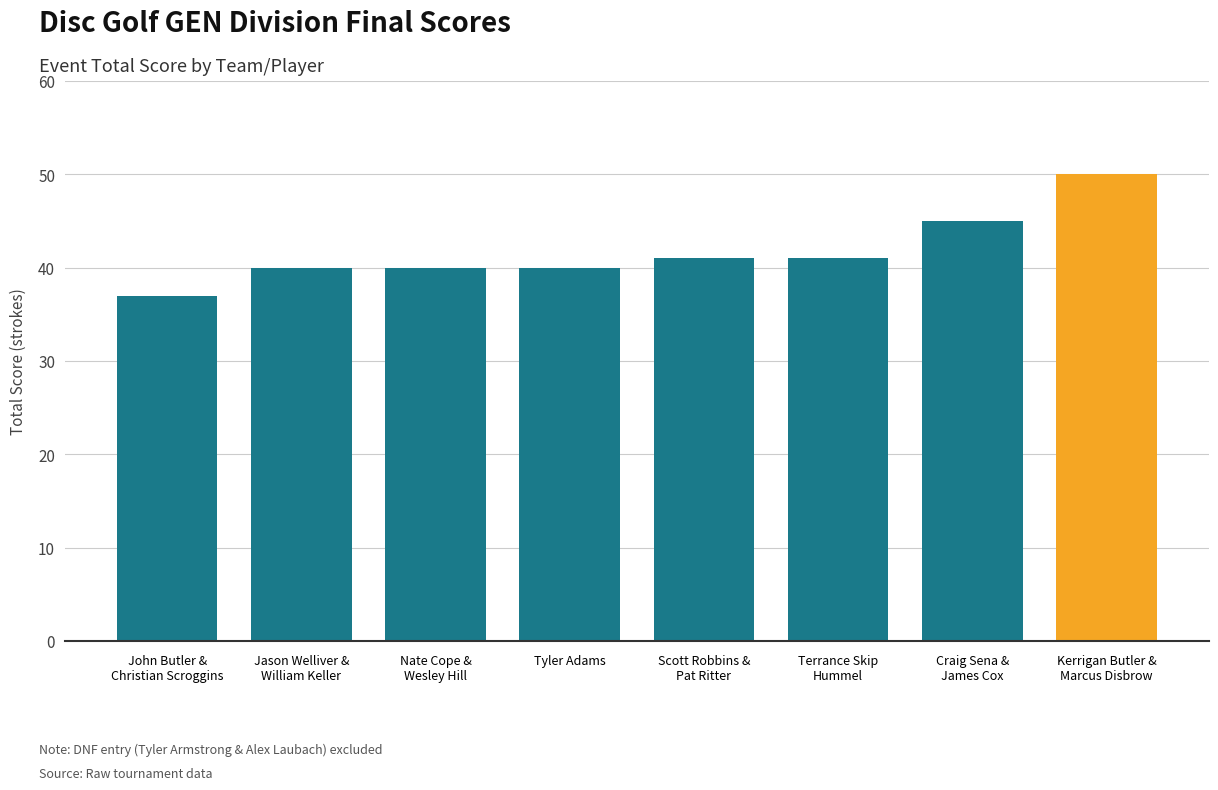

What is the value of the 3rd bar from the left?

40